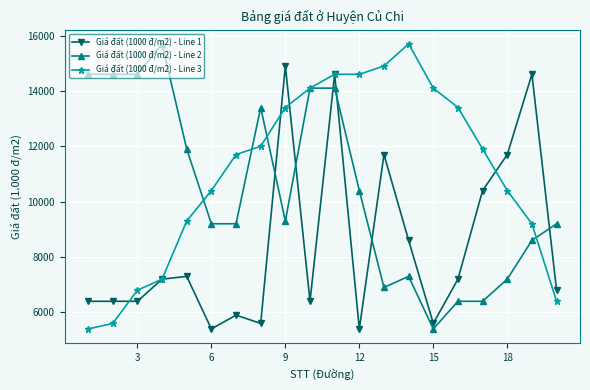

True or false: Giá đất (1000 đ/m2) - Line 1 has more than 1 points higher than both neighbors.

True